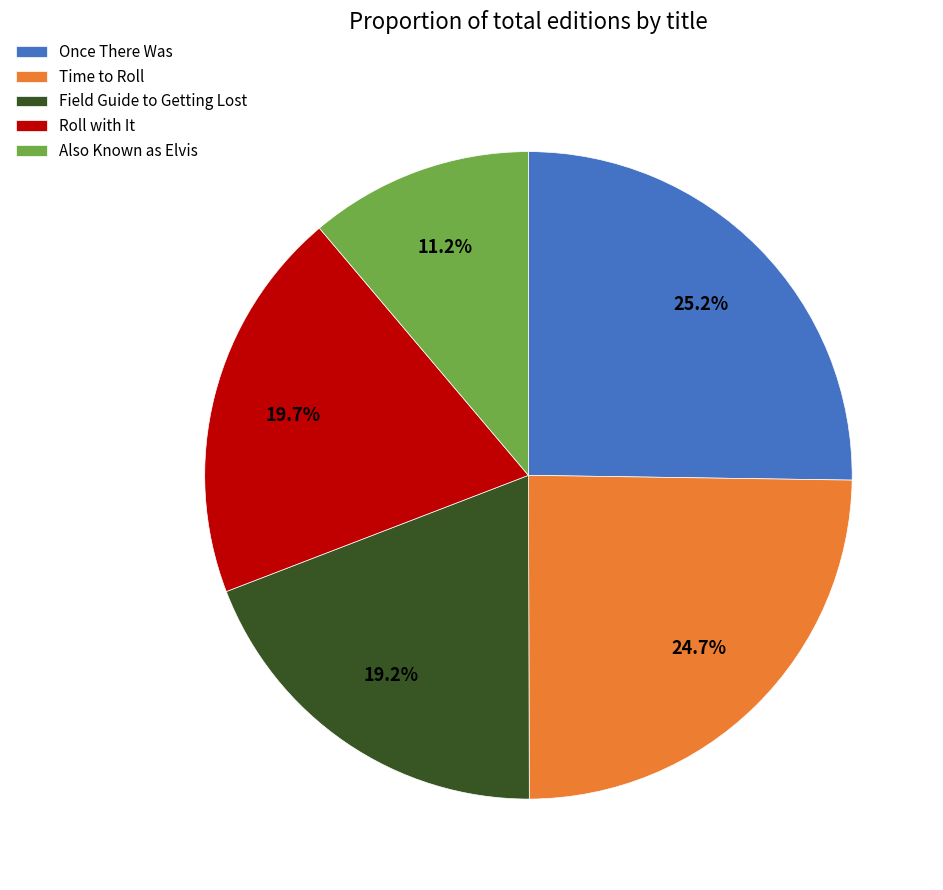

Which slice is the smallest?

Also Known as Elvis